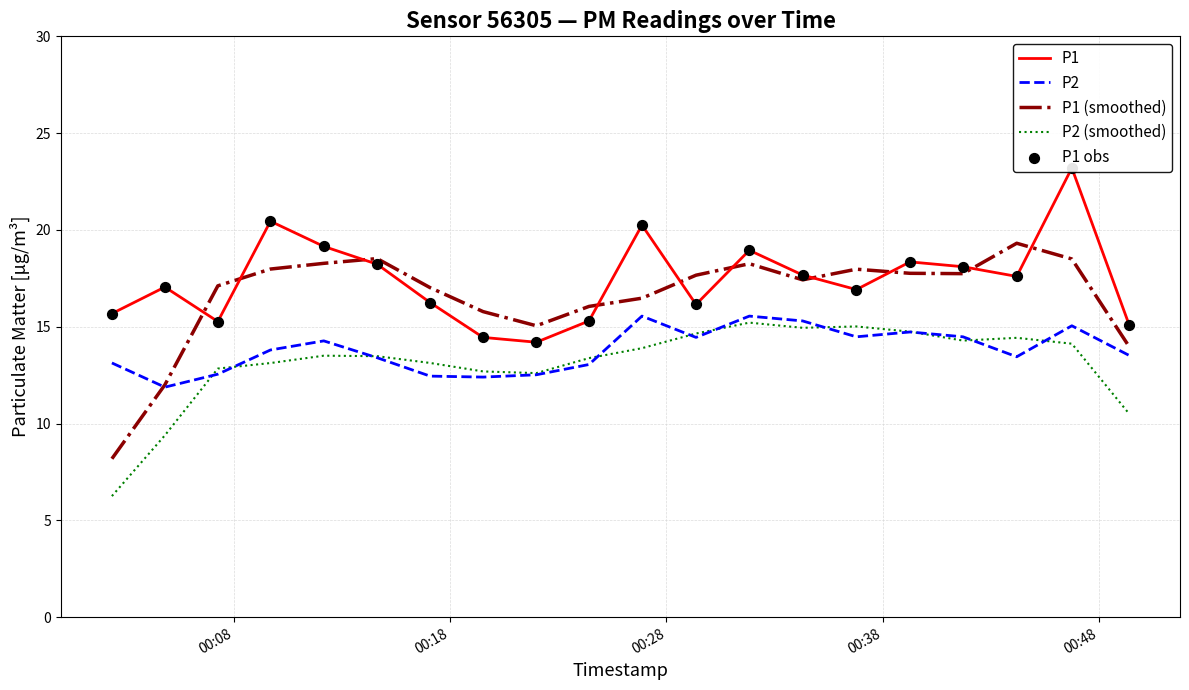

What is the maximum value for P1 (smoothed)?

19.3